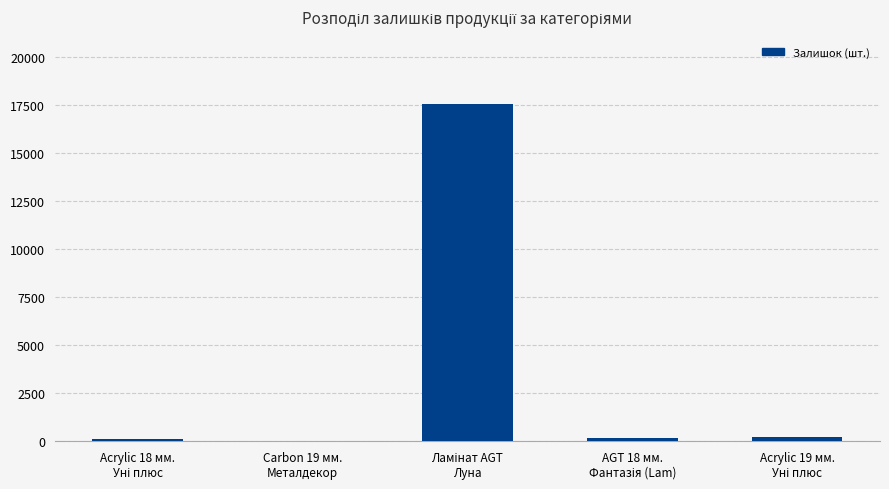

What is the greatest value displayed?

17542